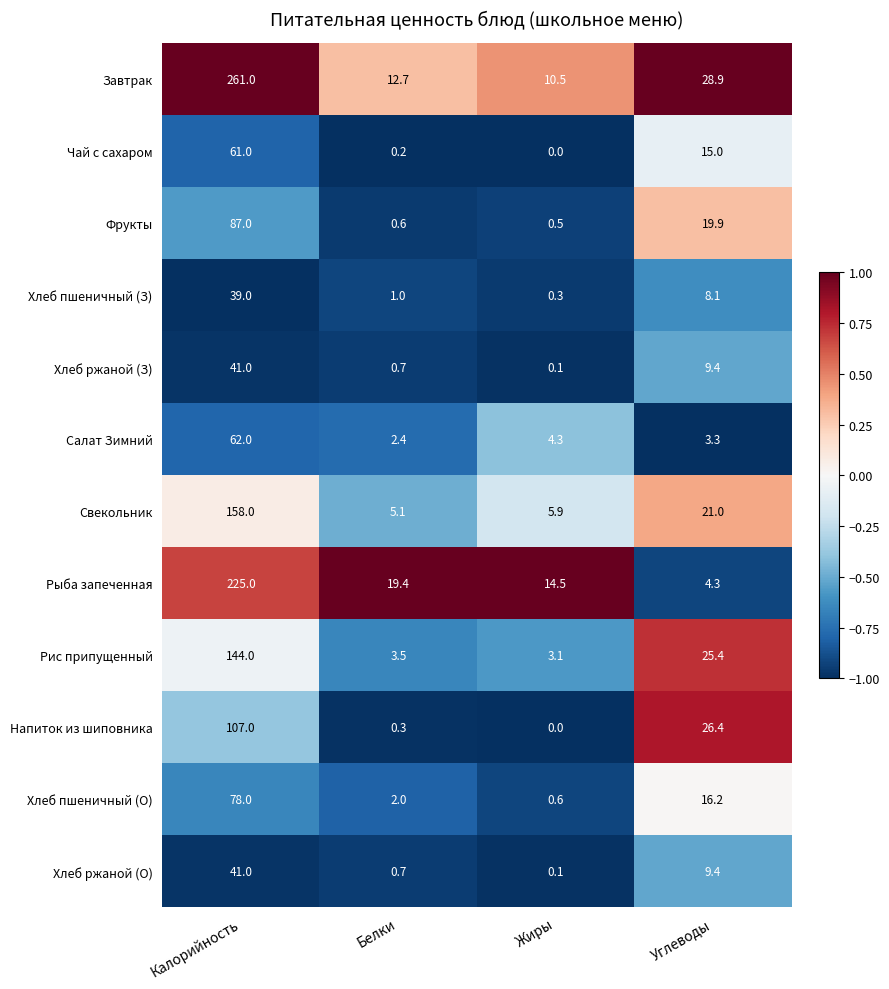

At which label does Хлеб ржаной (З) first exceed 9?

Калорийность